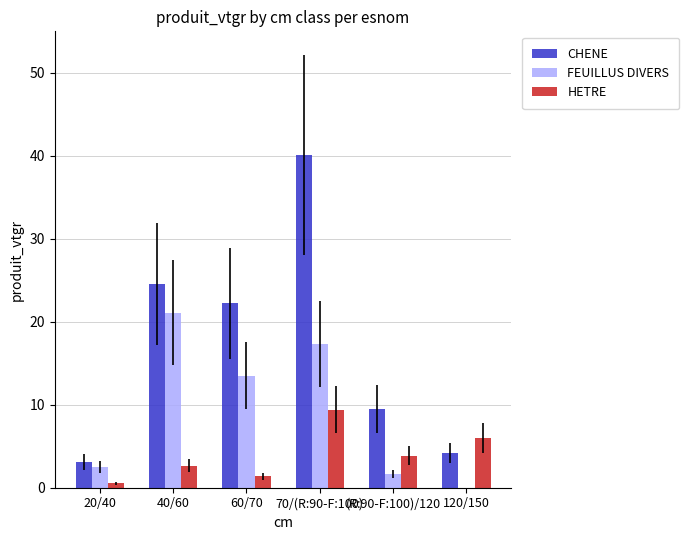

True or false: HETRE has a value of 10.3 at 120/150.

False